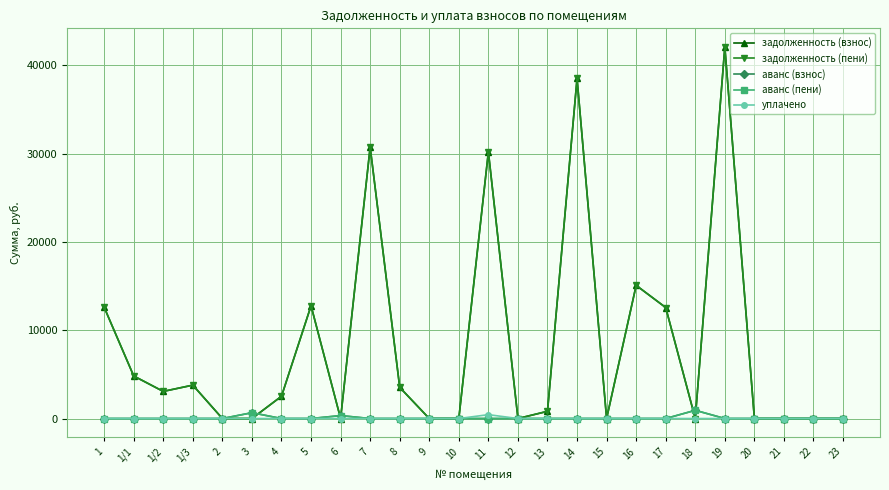

Does the chart have visible grid lines?

Yes